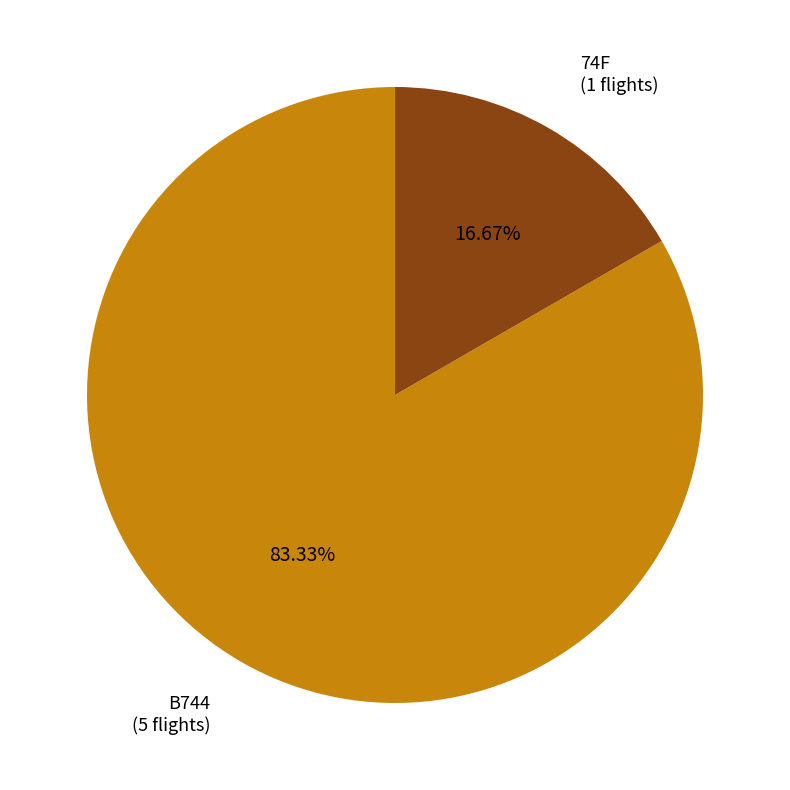

Is the sum of B744 and 74F greater than half?

Yes